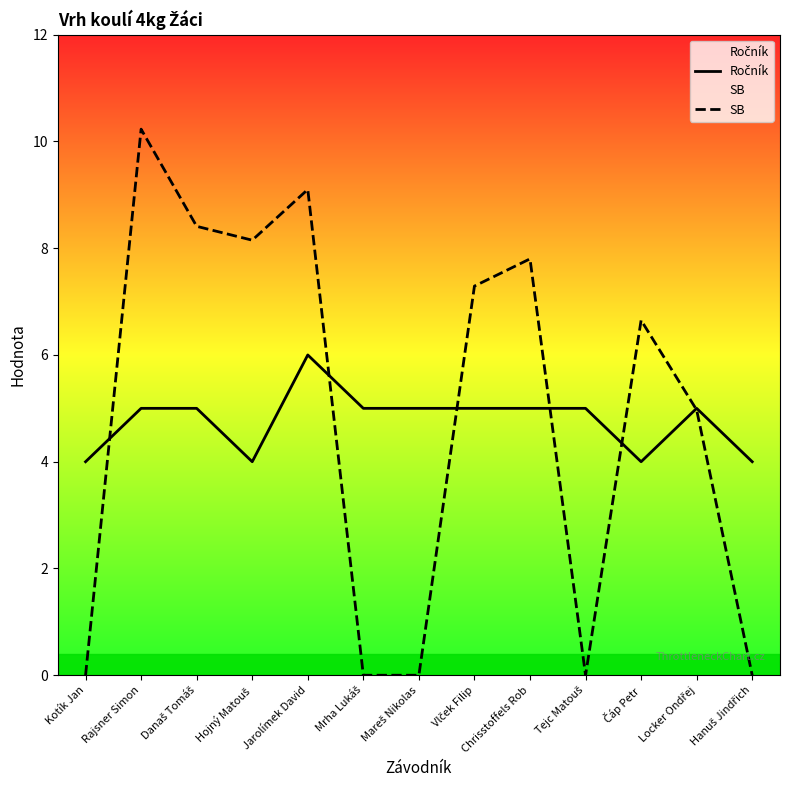

Reading left to right, transcribe all the data shown in this chart.

Ročník: Kotík Jan=4.0	Rajsner Simon=5.0	Današ Tomáš=5.0	Hojný Matouš=4.0	Jarolímek David=6.0	Mrha Lukáš=5.0	Mareš Nikolas=5.0	Vlček Filip=5.0	Chrisstoffels Rob=5.0	Tejc Matouš=5.0	Čáp Petr=4.0	Locker Ondřej=5.0	Hanuš Jindřich=4.0
SB: Kotík Jan=0.0	Rajsner Simon=10.2	Današ Tomáš=8.4	Hojný Matouš=8.2	Jarolímek David=9.1	Mrha Lukáš=0.0	Mareš Nikolas=0.0	Vlček Filip=7.3	Chrisstoffels Rob=7.8	Tejc Matouš=0.0	Čáp Petr=6.7	Locker Ondřej=5.0	Hanuš Jindřich=0.0